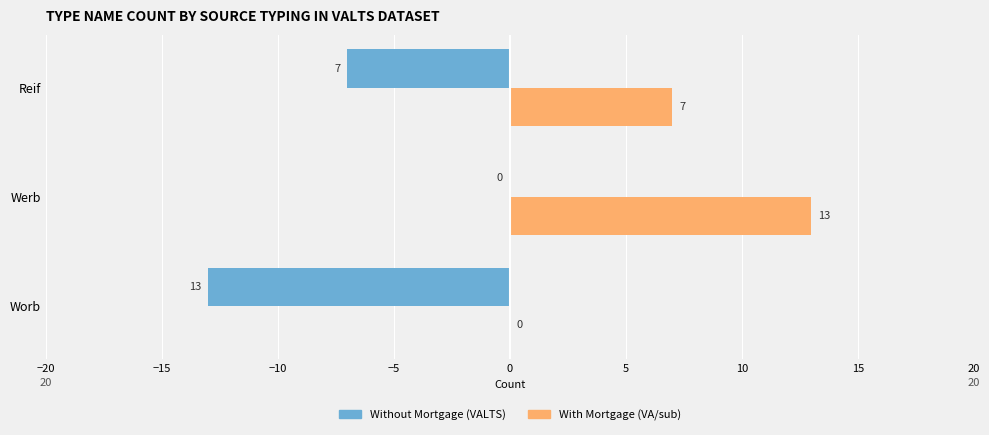

What is the total value across all series at Worb?

-13